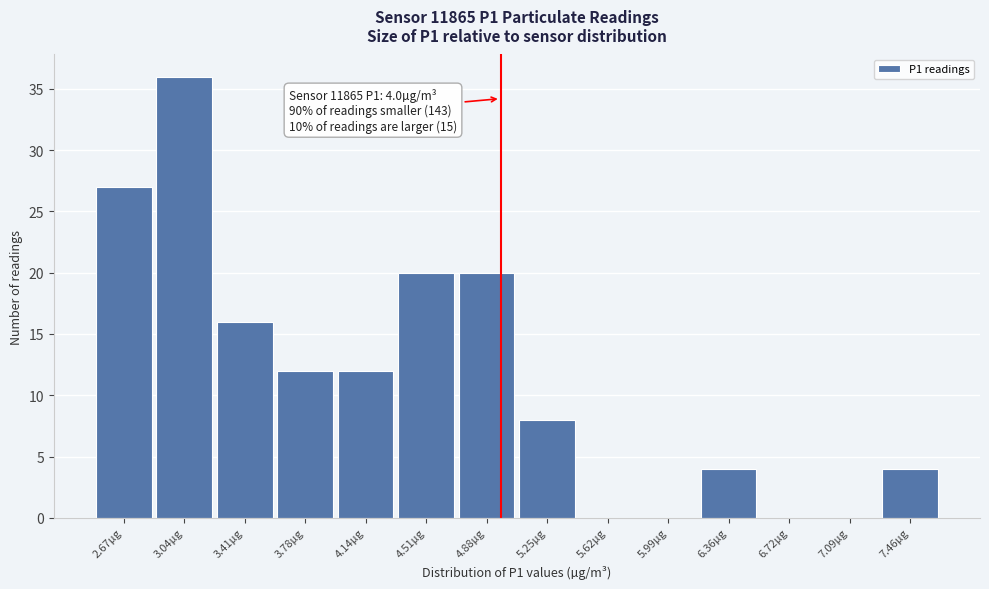

Reading left to right, what are all the values shown in this chart?

2.67µg=27	3.04µg=36	3.41µg=16	3.78µg=12	4.14µg=12	4.51µg=20	4.88µg=20	5.25µg=8	5.62µg=0	5.99µg=0	6.36µg=4	6.72µg=0	7.09µg=0	7.46µg=4